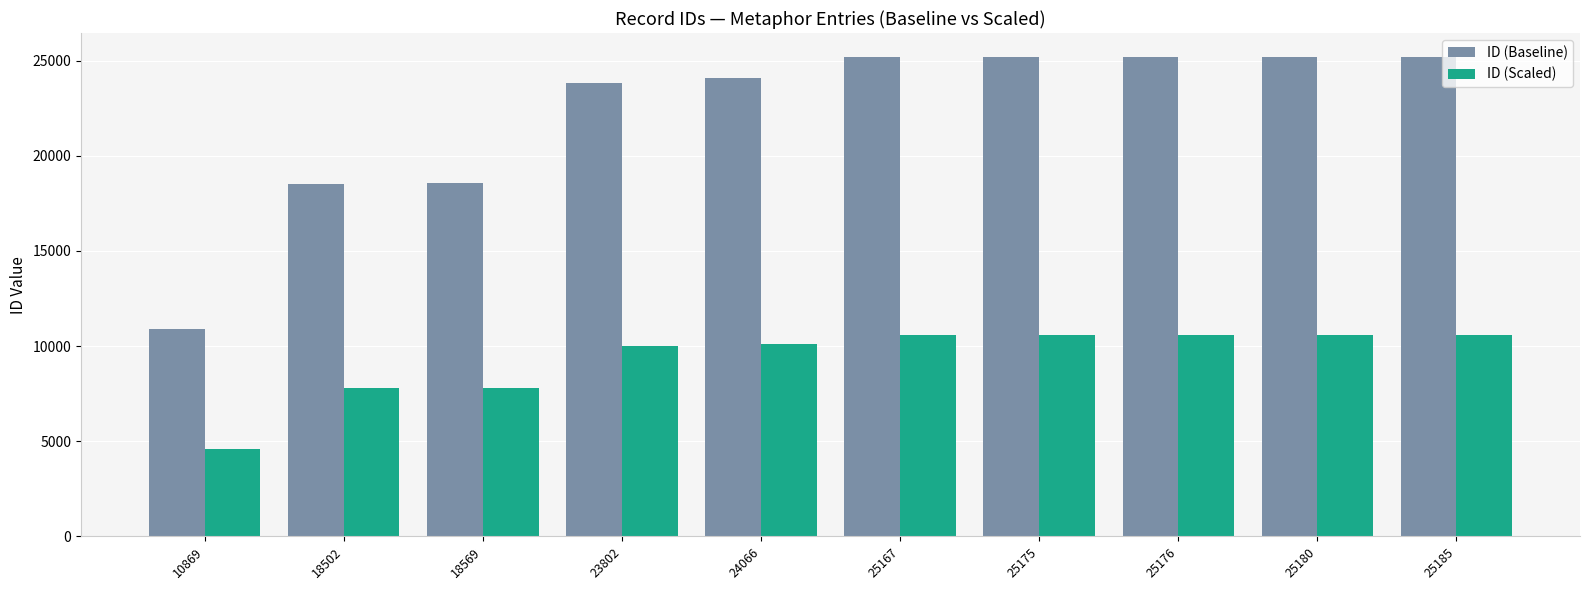

Which series has the largest total across all categories?

ID (Baseline)